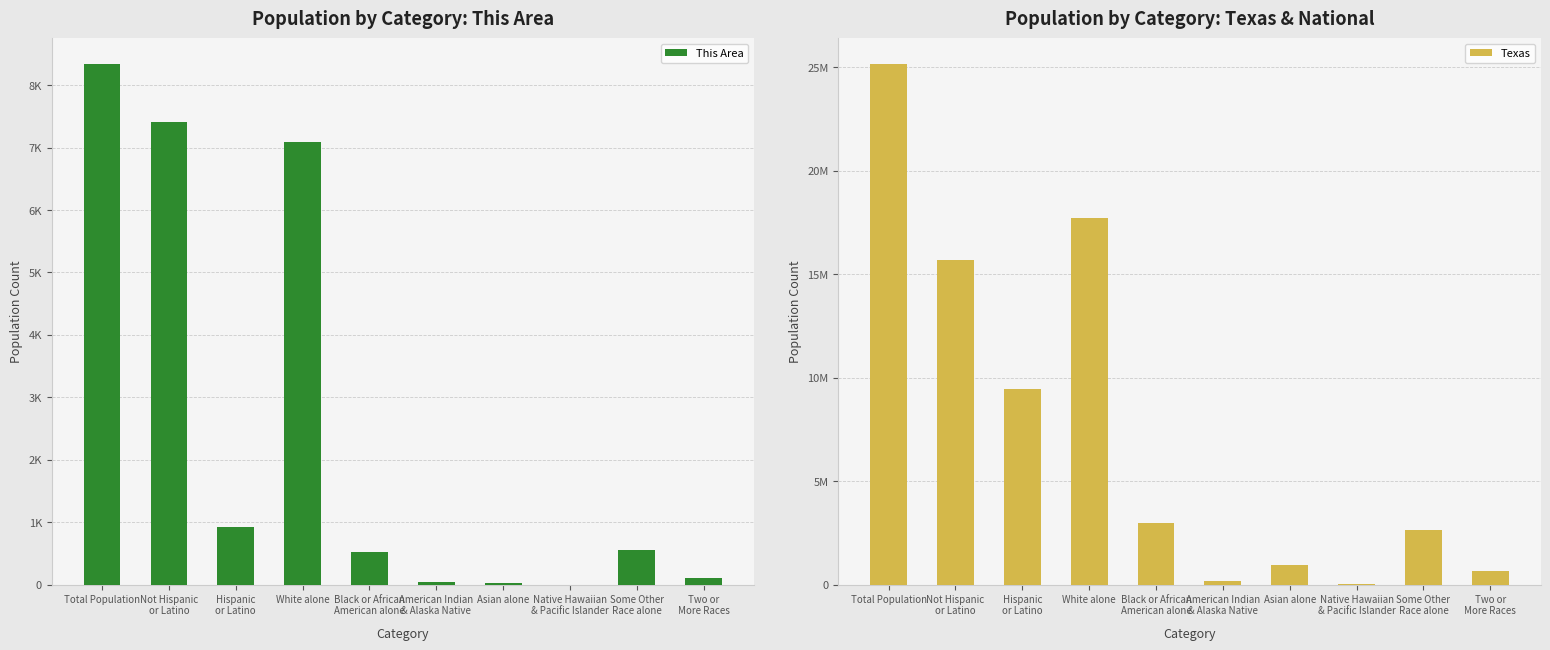

How many values in the Texas series exceed 2979598?

4